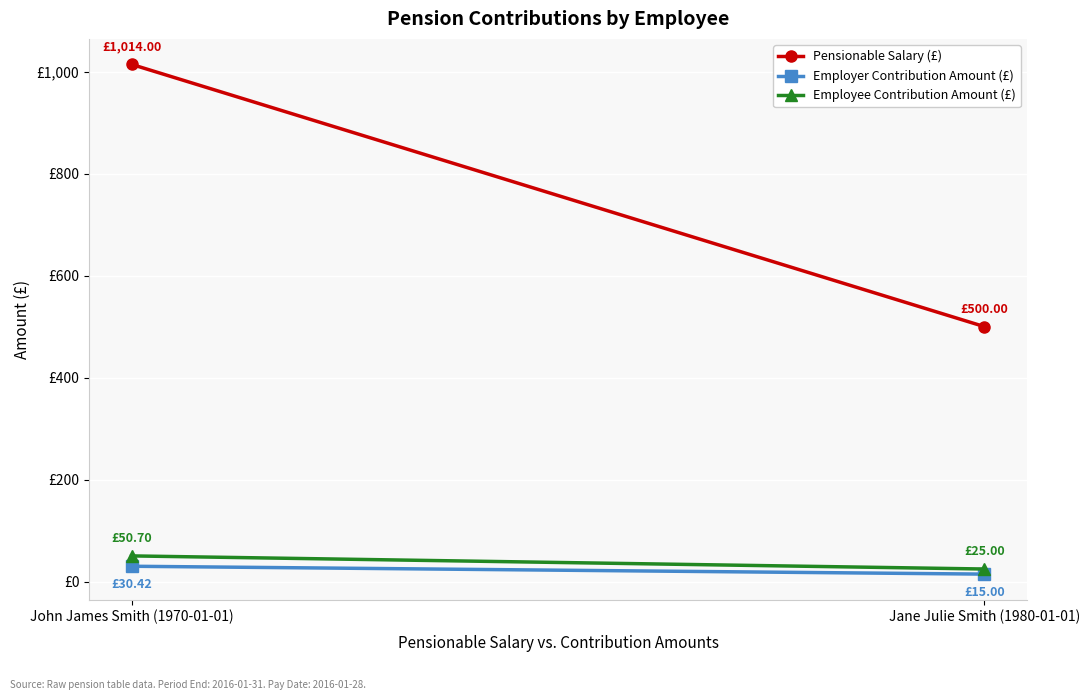

Rank the series by their maximum value, from lowest to highest.

Employer Contribution Amount (£), Employee Contribution Amount (£), Pensionable Salary (£)